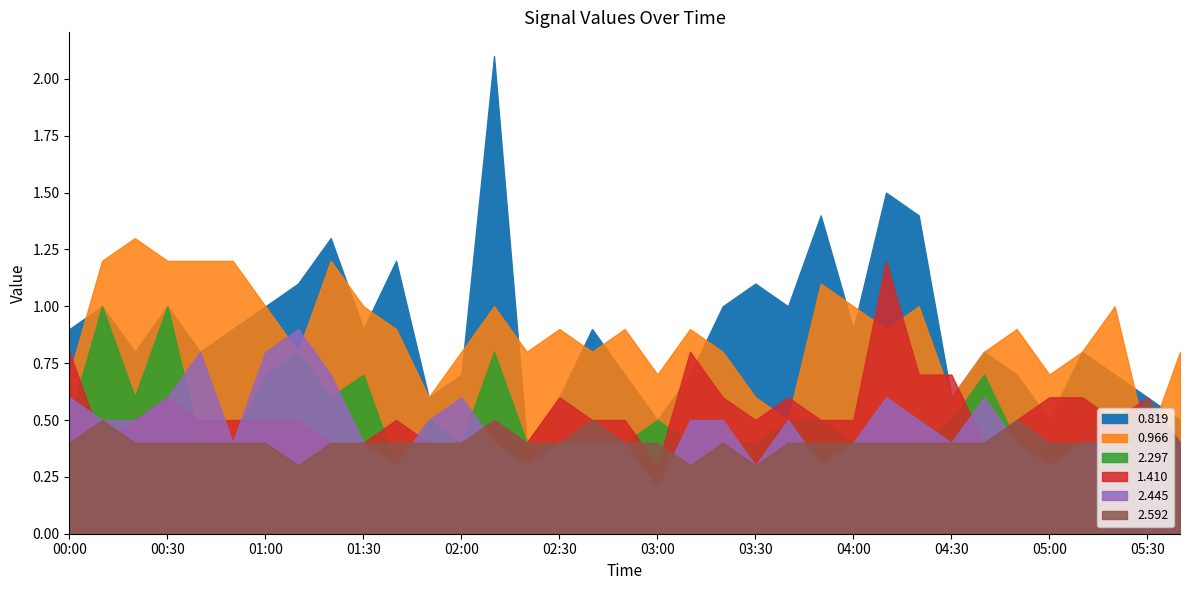

Reading right to left, what are all the values shown in this chart?

0.819: 05:40=0.5	05:30=0.6	05:20=0.7	05:10=0.8	05:00=0.5	04:50=0.7	04:40=0.8	04:30=0.6	04:20=1.4	04:10=1.5	04:00=0.9	03:50=1.4	03:40=1.0	03:30=1.1	03:20=1.0	03:10=0.7	03:00=0.5	02:50=0.7	02:40=0.9	02:30=0.6	02:20=0.4	02:10=2.1	02:00=0.7	01:50=0.6	01:40=1.2	01:30=0.9	01:20=1.3	01:10=1.1	01:00=1.0	00:50=0.9	00:40=0.8	00:30=1.0	00:20=0.8	00:10=1.0	00:00=0.9
0.966: 05:40=0.8	05:30=0.4	05:20=1.0	05:10=0.8	05:00=0.7	04:50=0.9	04:40=0.8	04:30=0.6	04:20=1.0	04:10=0.9	04:00=1.0	03:50=1.1	03:40=0.5	03:30=0.6	03:20=0.8	03:10=0.9	03:00=0.7	02:50=0.9	02:40=0.8	02:30=0.9	02:20=0.8	02:10=1.0	02:00=0.8	01:50=0.6	01:40=0.9	01:30=1.0	01:20=1.2	01:10=0.8	01:00=1.0	00:50=1.2	00:40=1.2	00:30=1.2	00:20=1.3	00:10=1.2	00:00=0.7
2.297: 05:40=0.4	05:30=0.4	05:20=0.4	05:10=0.4	05:00=0.4	04:50=0.4	04:40=0.7	04:30=0.5	04:20=0.4	04:10=0.4	04:00=0.4	03:50=0.5	03:40=0.5	03:30=0.4	03:20=0.4	03:10=0.4	03:00=0.5	02:50=0.4	02:40=0.4	02:30=0.3	02:20=0.4	02:10=0.8	02:00=0.4	01:50=0.5	01:40=0.3	01:30=0.7	01:20=0.6	01:10=0.8	01:00=0.7	00:50=0.4	00:40=0.4	00:30=1.0	00:20=0.6	00:10=1.0	00:00=0.5
1.410: 05:40=0.4	05:30=0.6	05:20=0.5	05:10=0.6	05:00=0.6	04:50=0.5	04:40=0.4	04:30=0.7	04:20=0.7	04:10=1.2	04:00=0.5	03:50=0.5	03:40=0.6	03:30=0.5	03:20=0.6	03:10=0.8	03:00=0.3	02:50=0.5	02:40=0.5	02:30=0.6	02:20=0.4	02:10=0.5	02:00=0.4	01:50=0.4	01:40=0.5	01:30=0.4	01:20=0.4	01:10=0.5	01:00=0.5	00:50=0.5	00:40=0.5	00:30=0.6	00:20=0.5	00:10=0.4	00:00=0.8
2.445: 05:40=0.4	05:30=0.4	05:20=0.4	05:10=0.4	05:00=0.3	04:50=0.4	04:40=0.6	04:30=0.4	04:20=0.5	04:10=0.6	04:00=0.4	03:50=0.3	03:40=0.5	03:30=0.3	03:20=0.5	03:10=0.5	03:00=0.2	02:50=0.4	02:40=0.4	02:30=0.4	02:20=0.3	02:10=0.4	02:00=0.6	01:50=0.5	01:40=0.3	01:30=0.4	01:20=0.7	01:10=0.9	01:00=0.8	00:50=0.4	00:40=0.8	00:30=0.6	00:20=0.5	00:10=0.5	00:00=0.6
2.592: 05:40=0.4	05:30=0.6	05:20=0.4	05:10=0.4	05:00=0.4	04:50=0.5	04:40=0.4	04:30=0.4	04:20=0.4	04:10=0.4	04:00=0.4	03:50=0.4	03:40=0.4	03:30=0.3	03:20=0.4	03:10=0.3	03:00=0.4	02:50=0.4	02:40=0.5	02:30=0.4	02:20=0.4	02:10=0.5	02:00=0.4	01:50=0.4	01:40=0.4	01:30=0.4	01:20=0.4	01:10=0.3	01:00=0.4	00:50=0.4	00:40=0.4	00:30=0.4	00:20=0.4	00:10=0.5	00:00=0.4